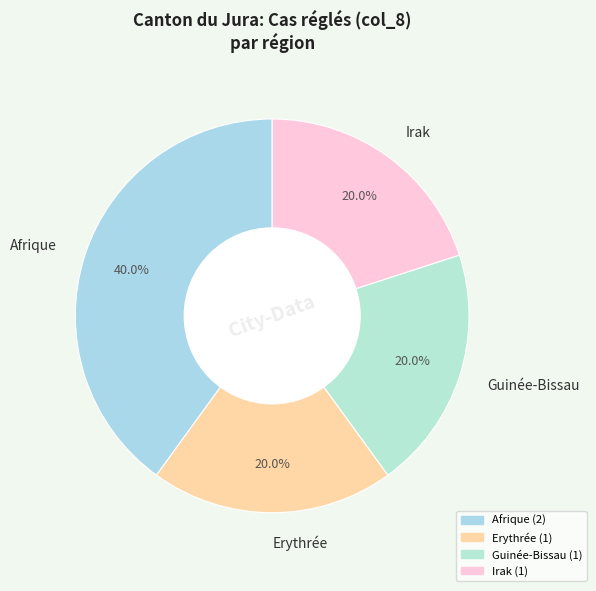

Which category has the biggest portion of the pie?

Afrique